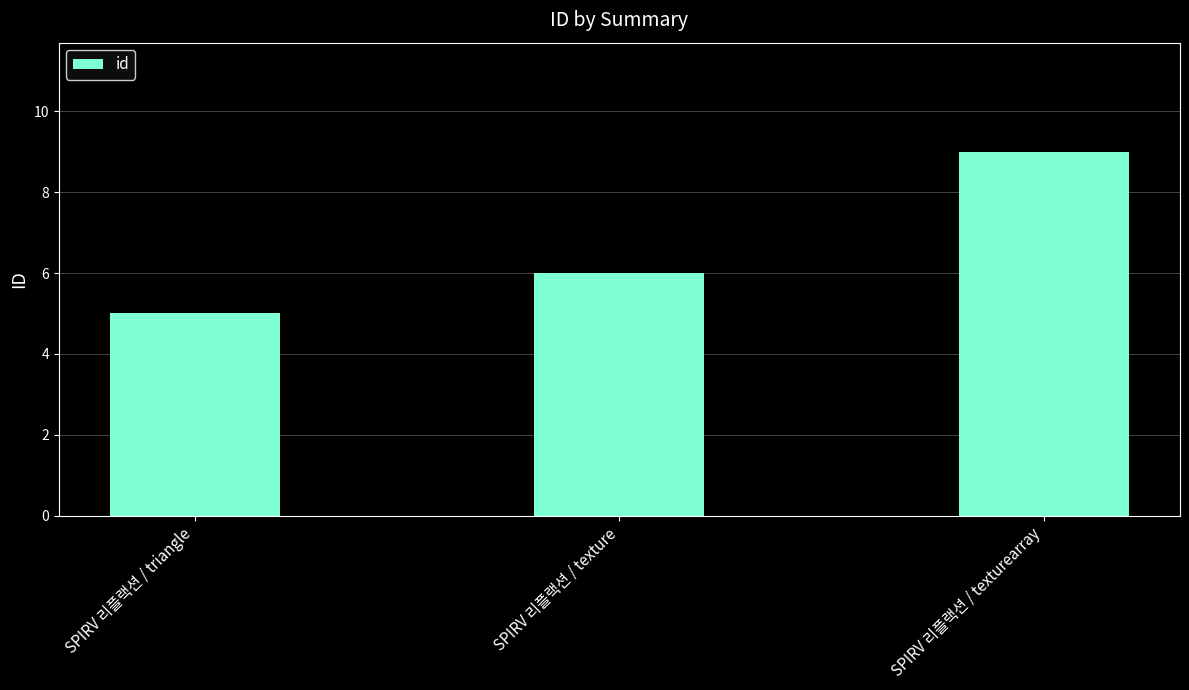

What is the approximate value at SPIRV 리플랙션 / texture?

6